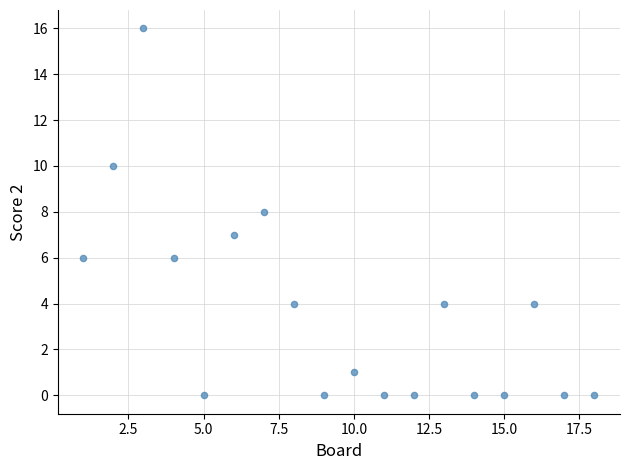

What is the range of X values (max minus min)?

17